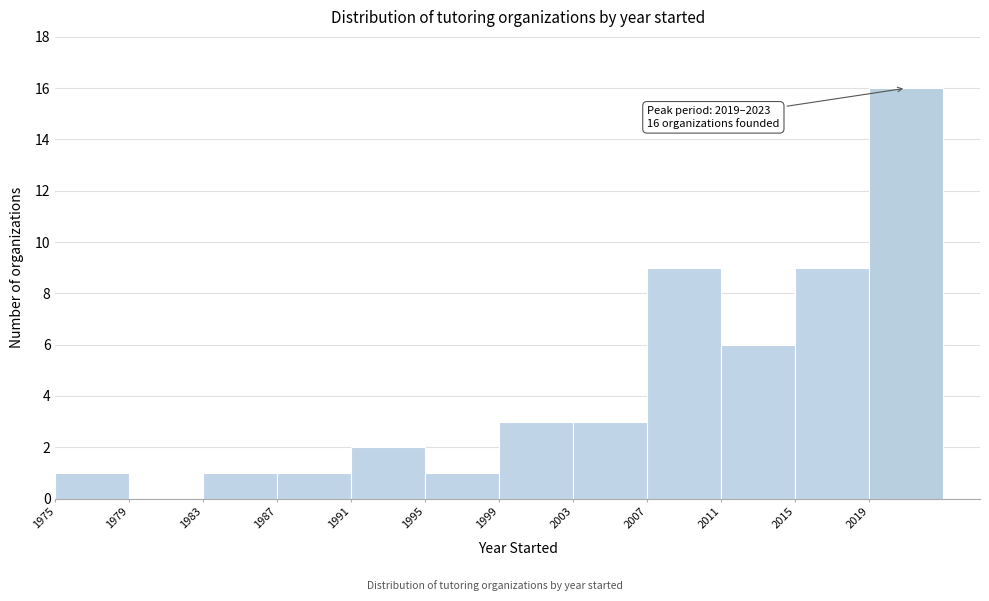

Which range on the x-axis has the tallest bar?

2019 to 2023